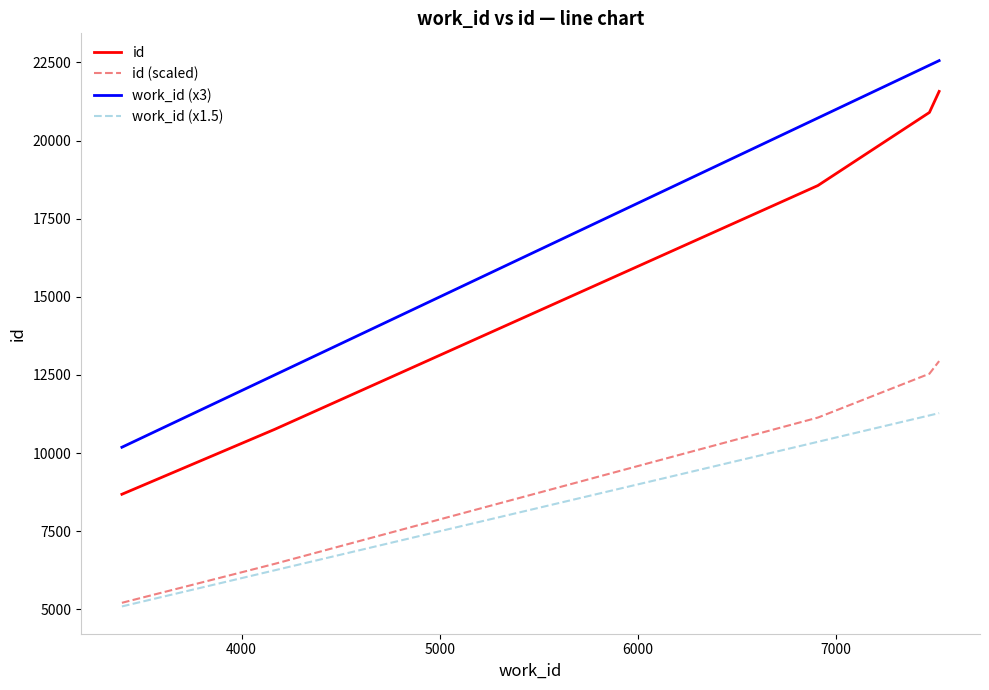

What is the smallest value displayed?

5094.0